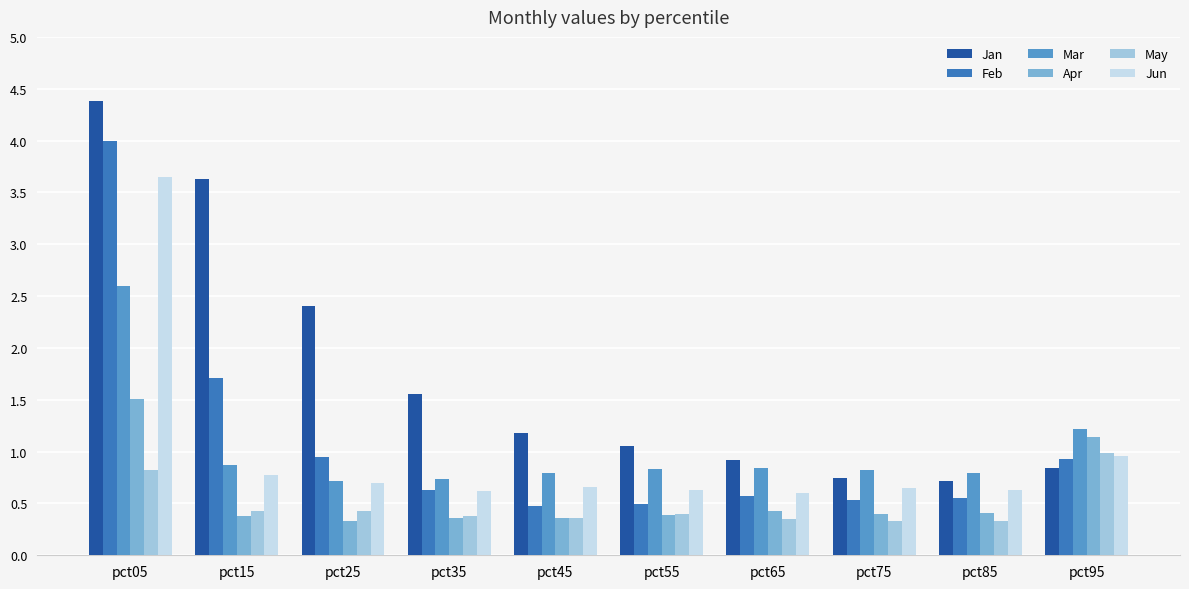

Which series changed the most between pct25 and pct65?

Jan